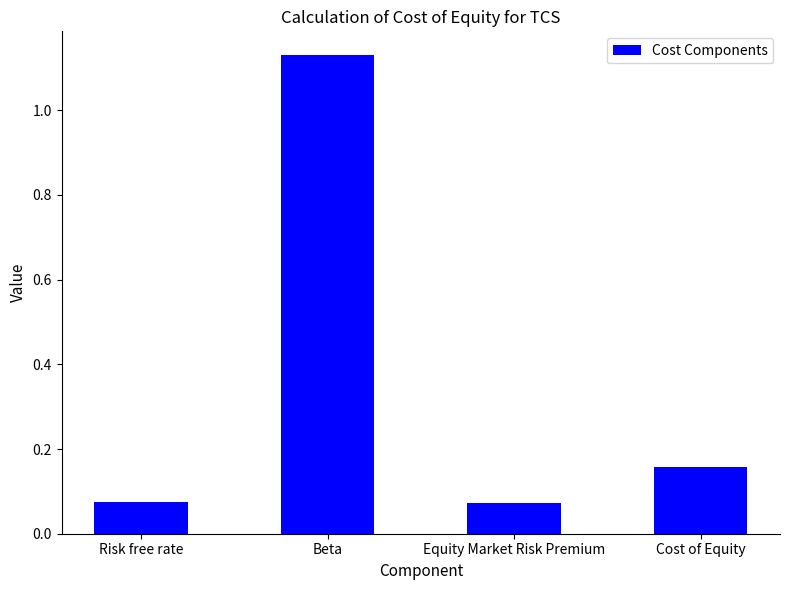

What is the label of the 2nd bar from the right?

Equity Market Risk Premium